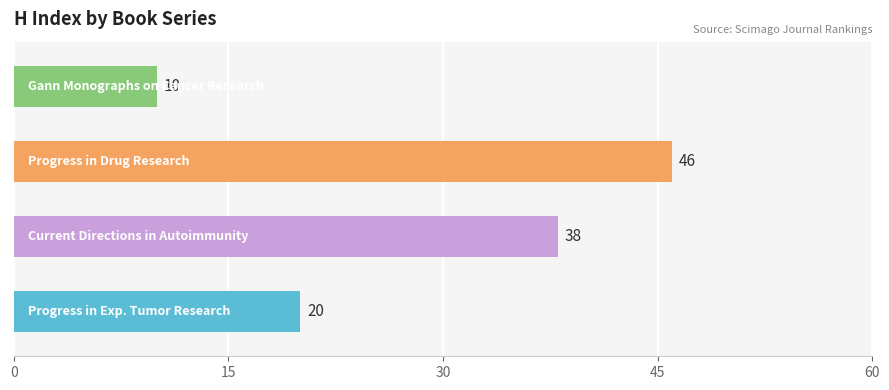

How many values are between 20 and 46?

3